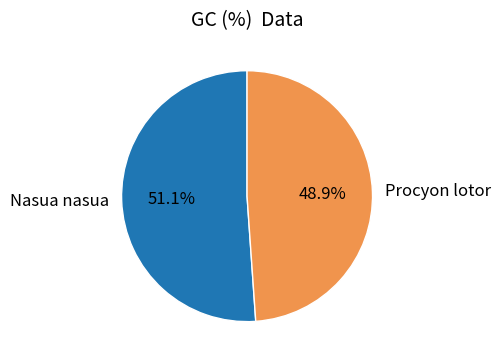

Which has a higher value, Procyon lotor or Nasua nasua?

Nasua nasua